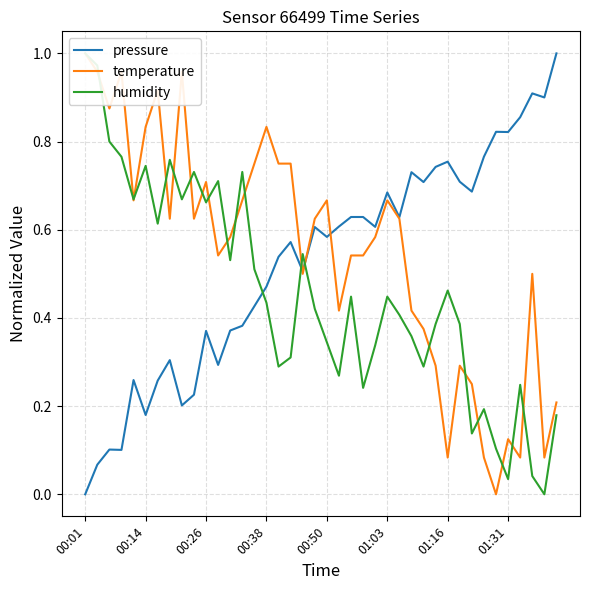

How many interior local valleys does the humidity series have?

12